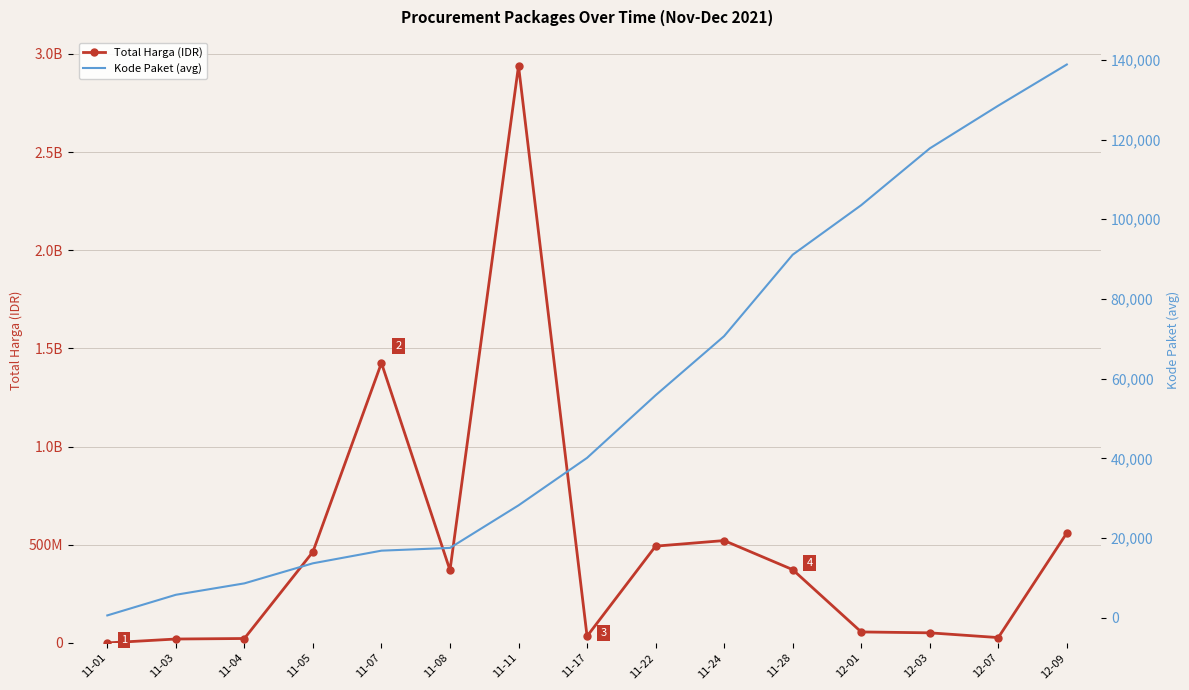

At which category does Total Harga (IDR) reach its first local peak?

11-07